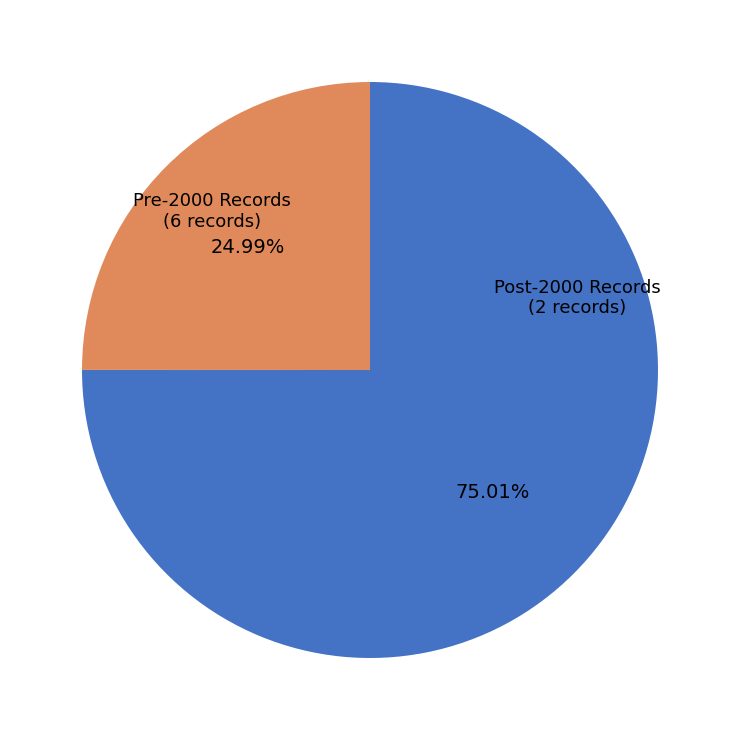

Is there any slice that represents more than half of the pie?

Yes